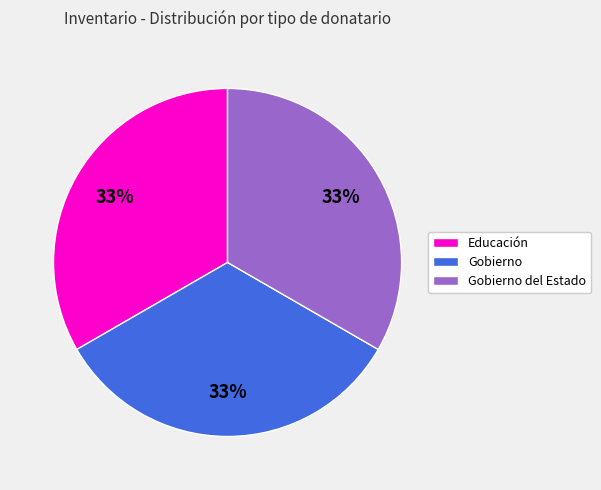

How many slices are in this pie chart?

3